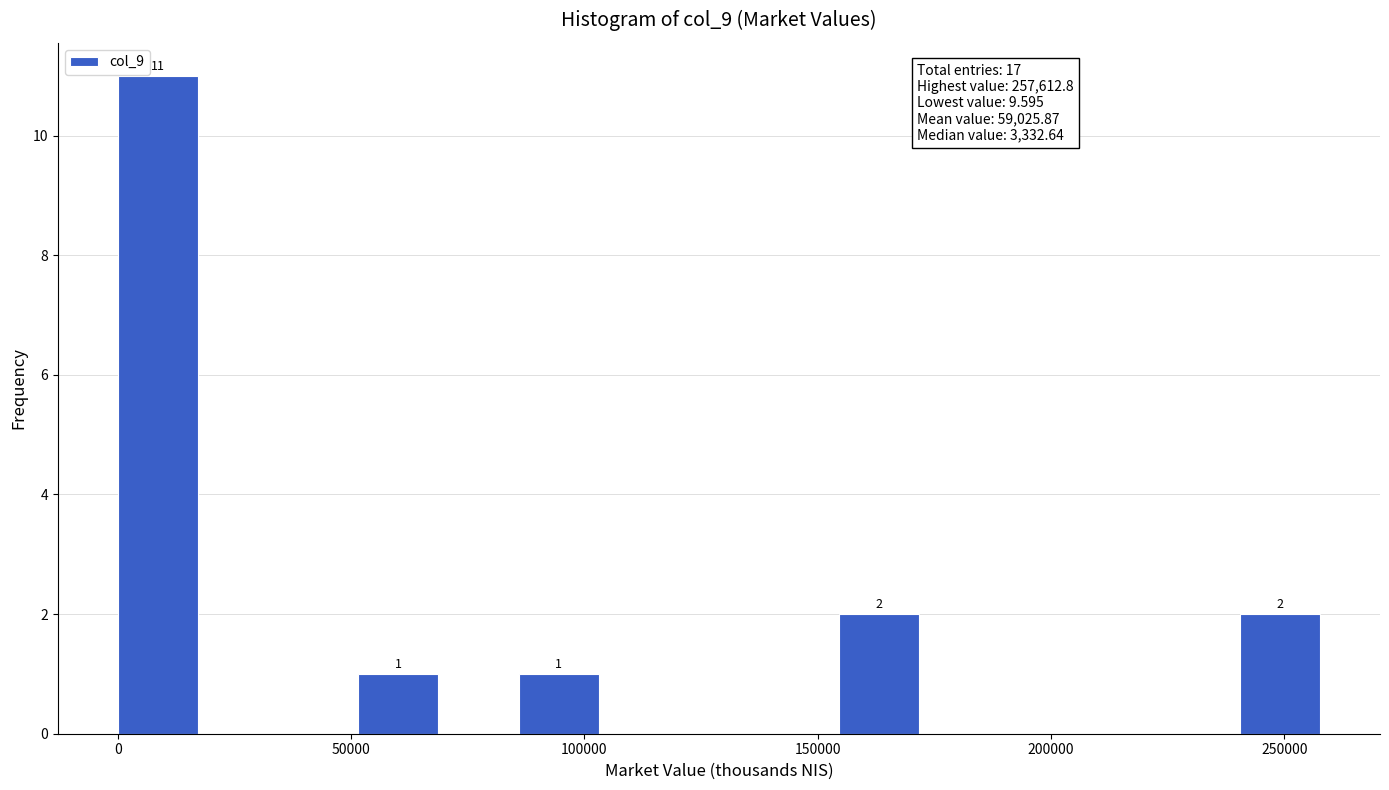

Read against the x-axis, roughly where is the centre of the tallest bar?

10000